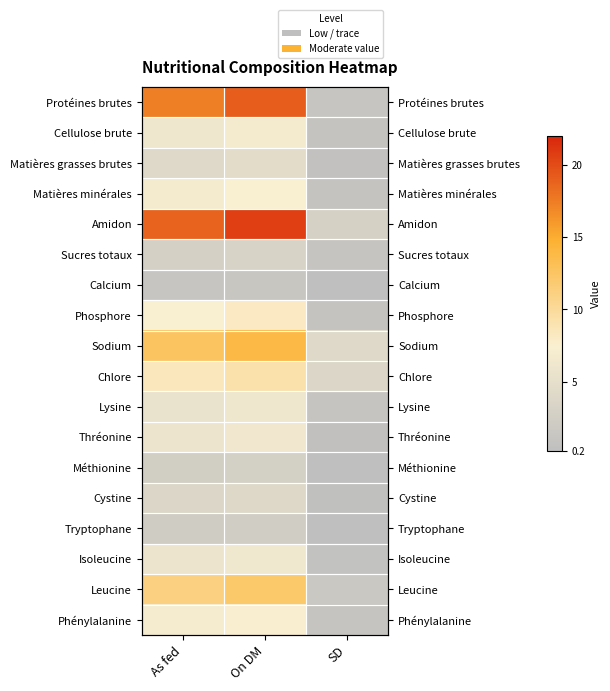

The value of Cystine at On DM is 4.0. True or false?

True